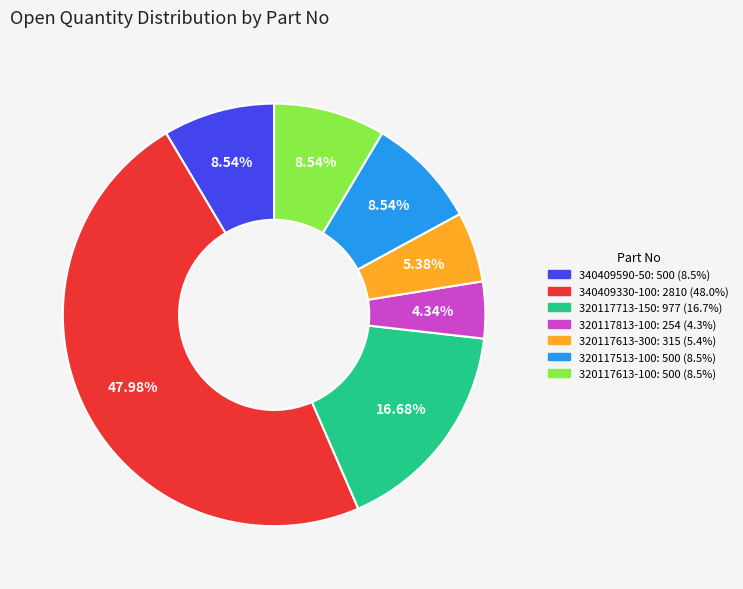

Does any single category account for the majority?

No